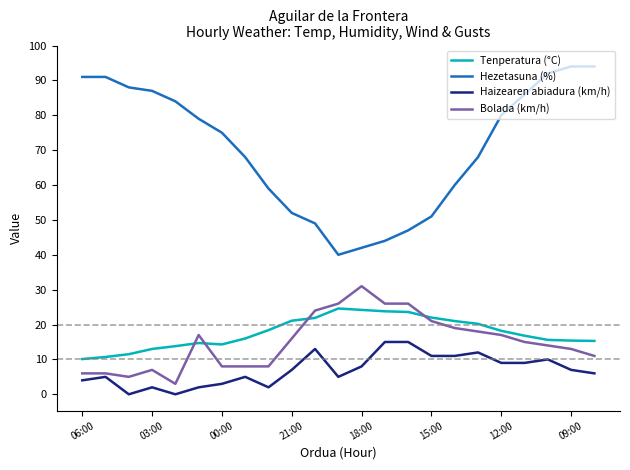

Does the chart display data point markers on the line(s)?

No